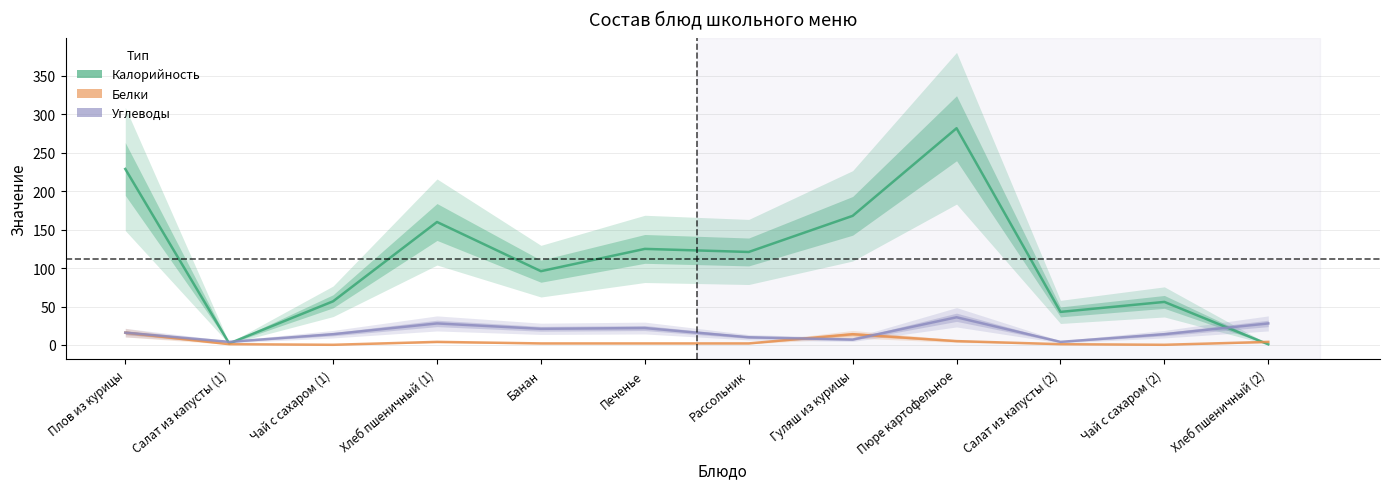

How many times do Белки and Калорийность cross each other?

1